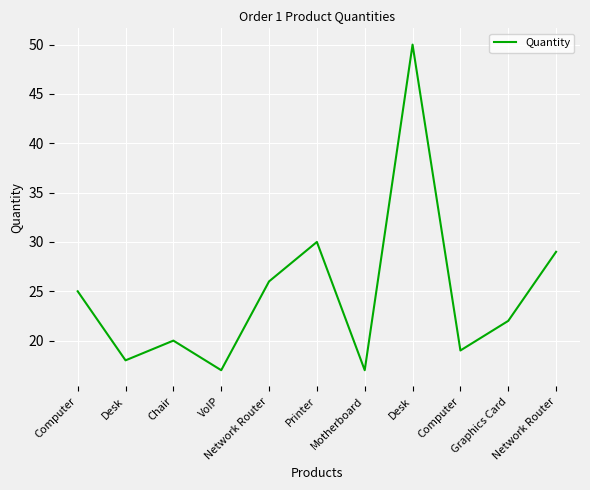

Does the chart have visible grid lines?

Yes